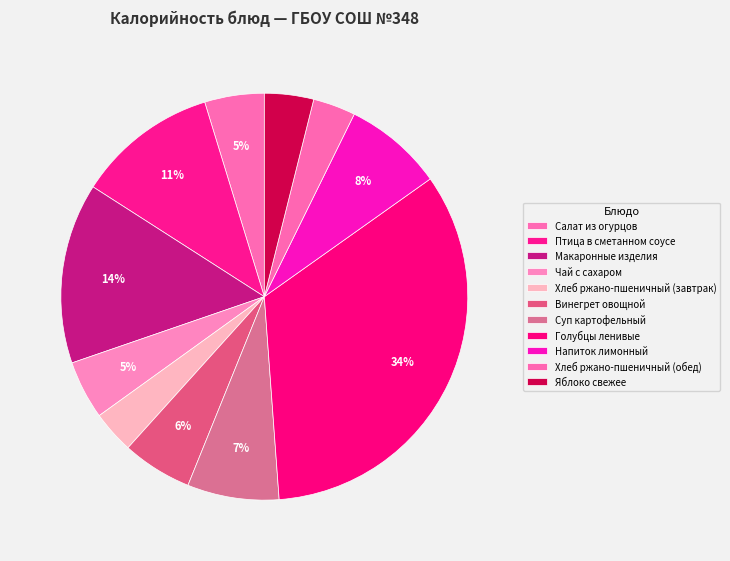

How many segments does this pie chart have?

11